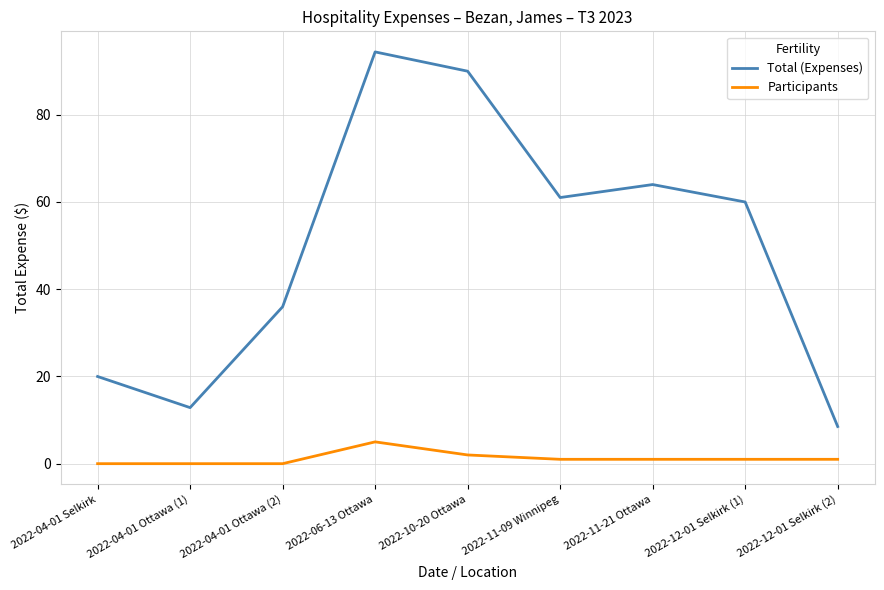

The value of Participants at 2022-04-01 Ottawa (2) is 0.0. True or false?

True